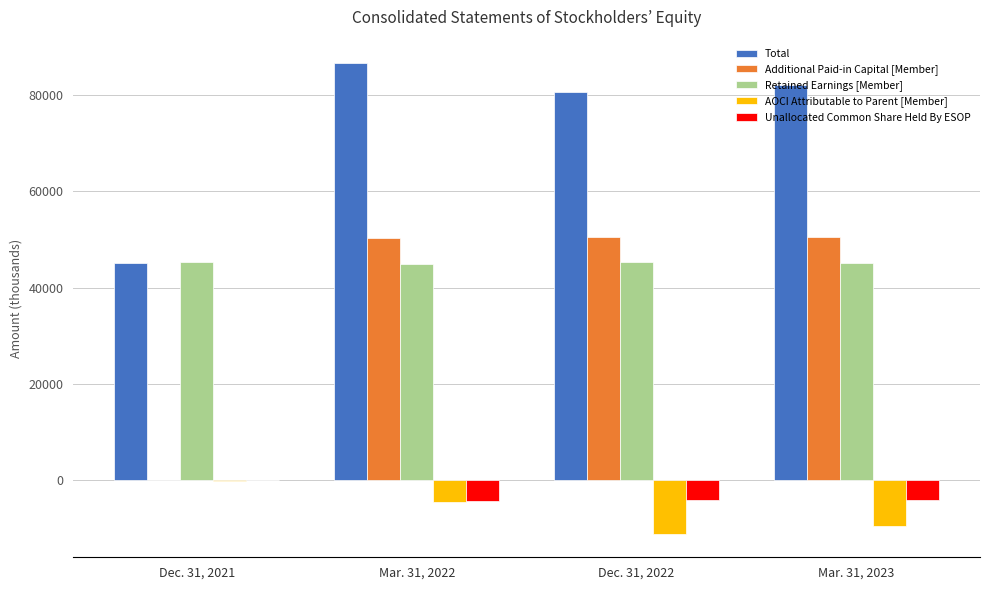

How many groups of bars are there?

4